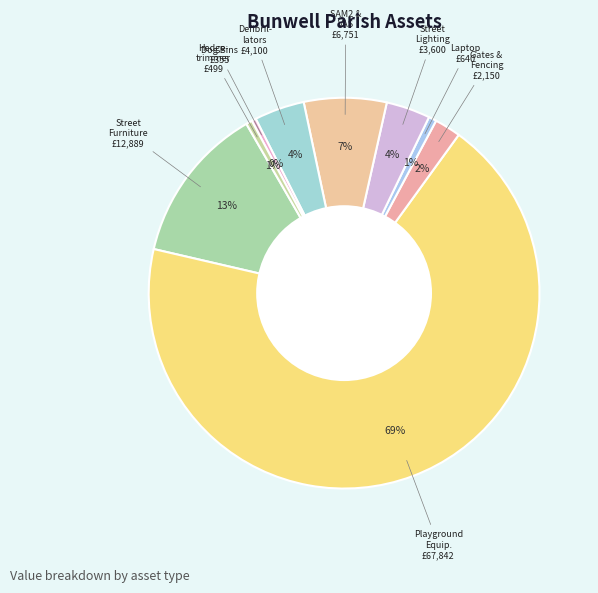

How many slices are in this pie chart?

9